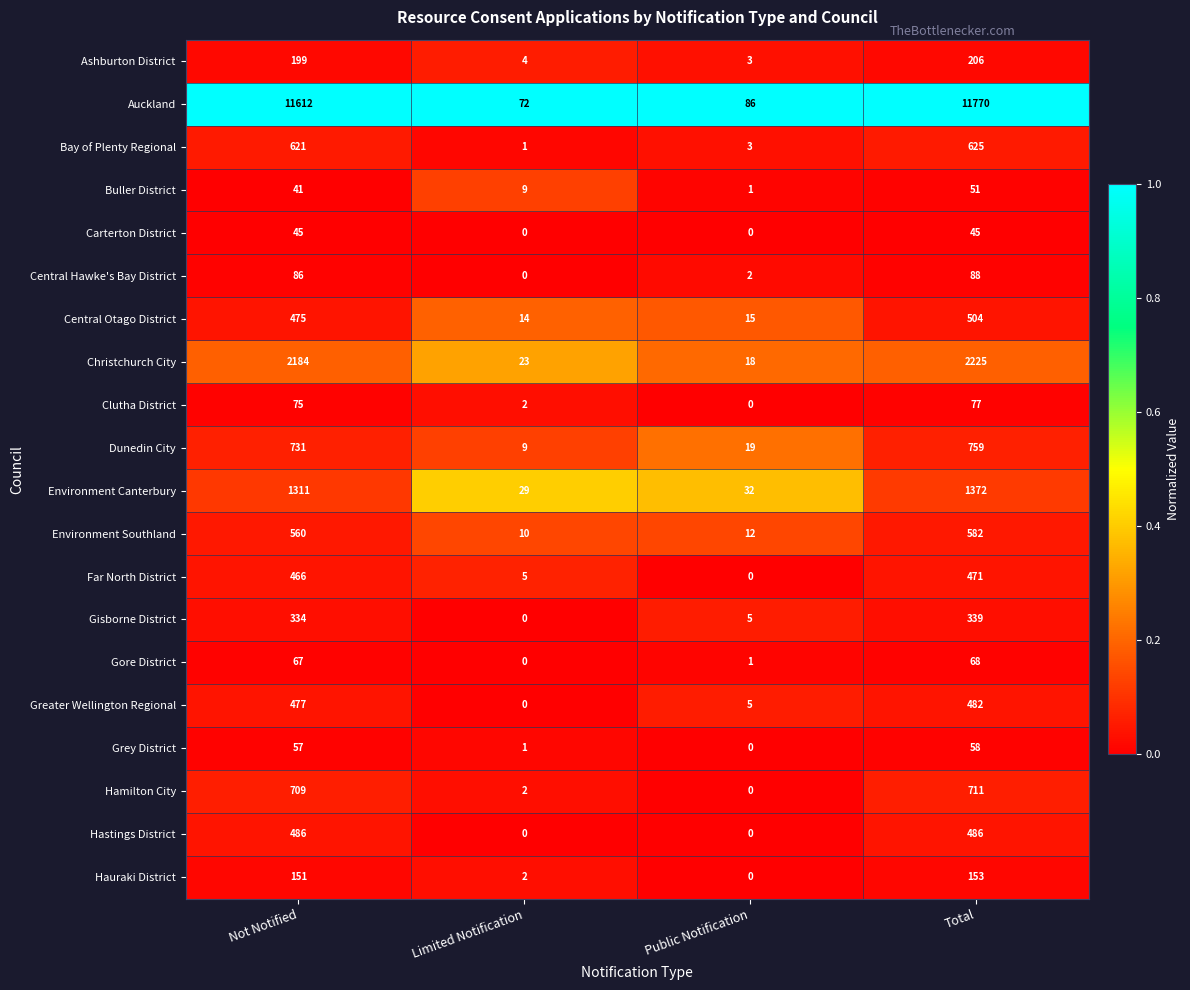

Read the Hamilton City value at Total.

711